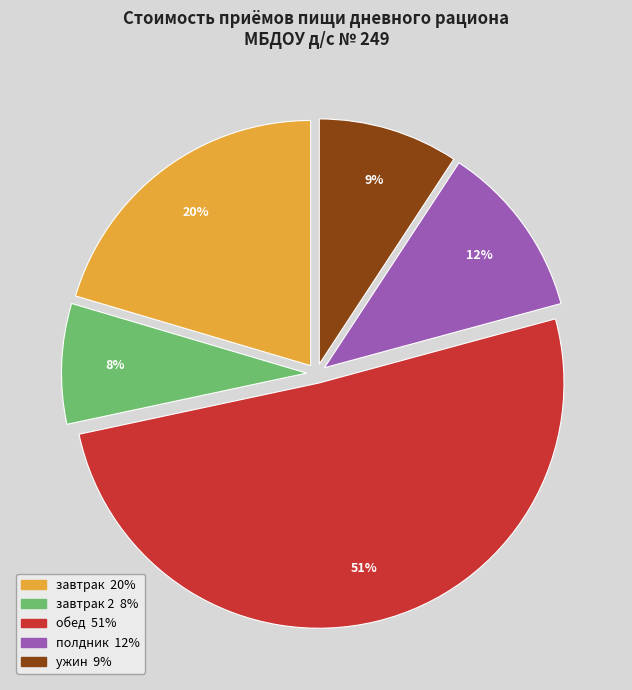

Is there a majority slice in this chart?

Yes